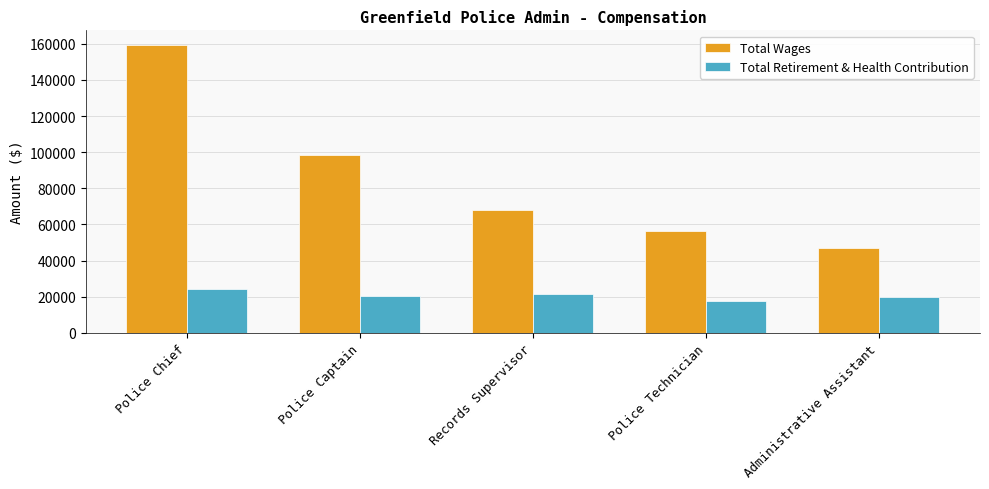

What is the difference between the second highest and second lowest values in the Total Wages series?

42189